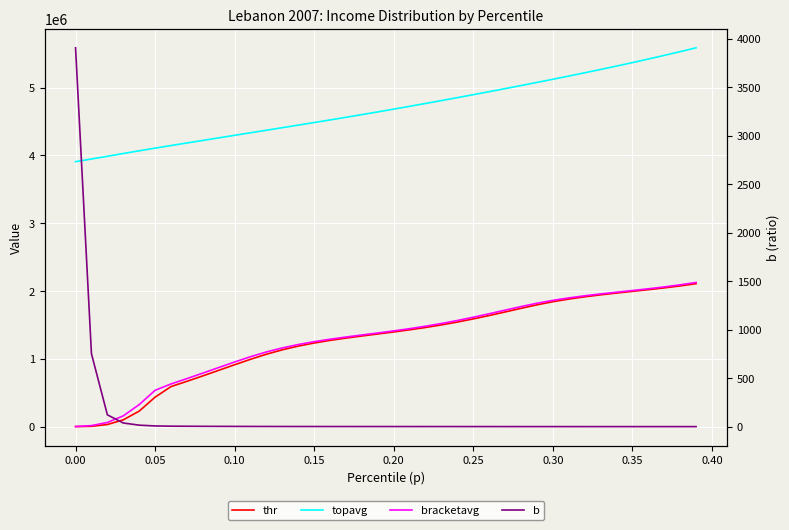

True or false: topavg and bracketavg intersect in this chart.

False